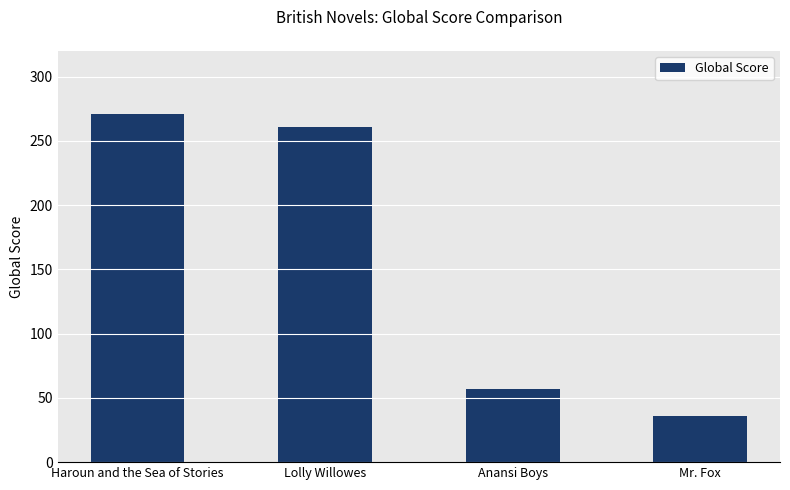

What is the change in value from Anansi Boys to Mr. Fox?

-21